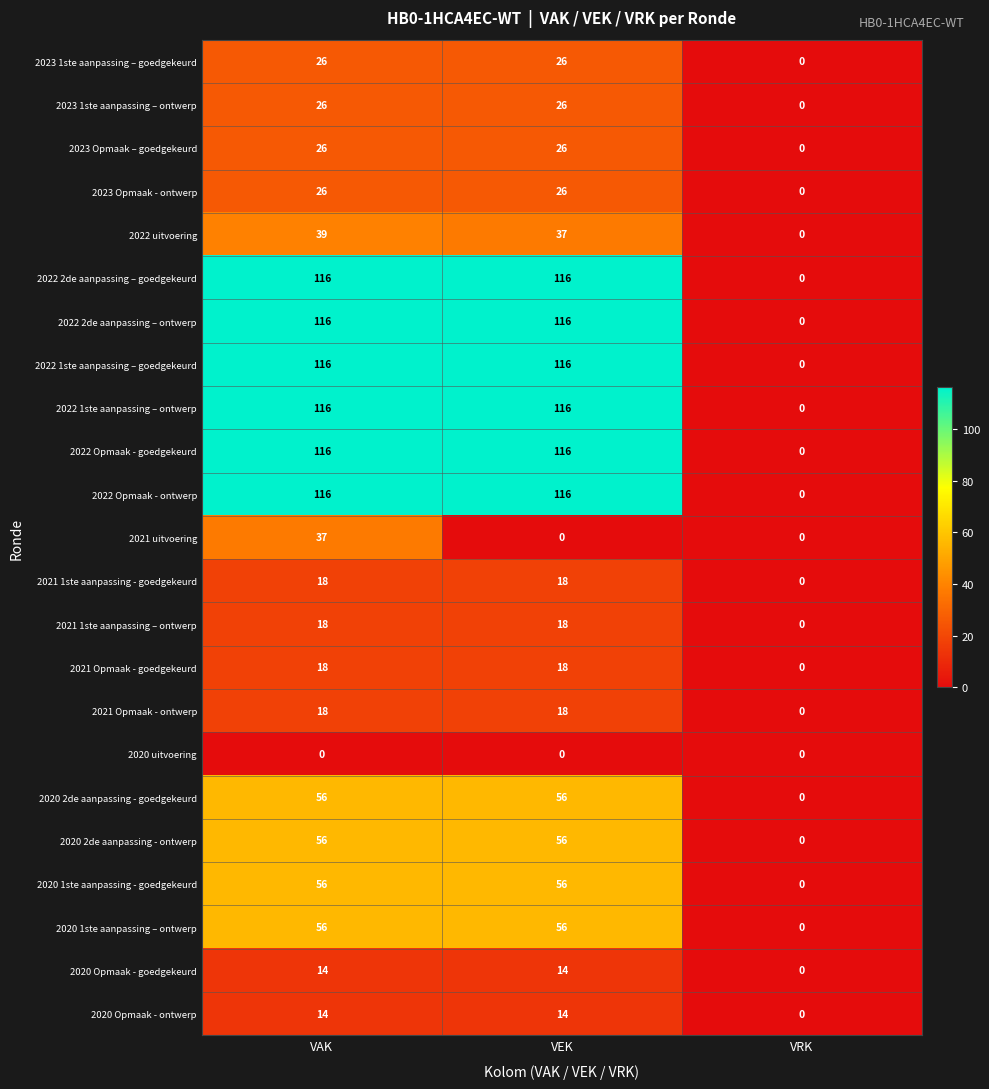

Between VAK and VEK, which series saw the biggest shift?

2021 uitvoering